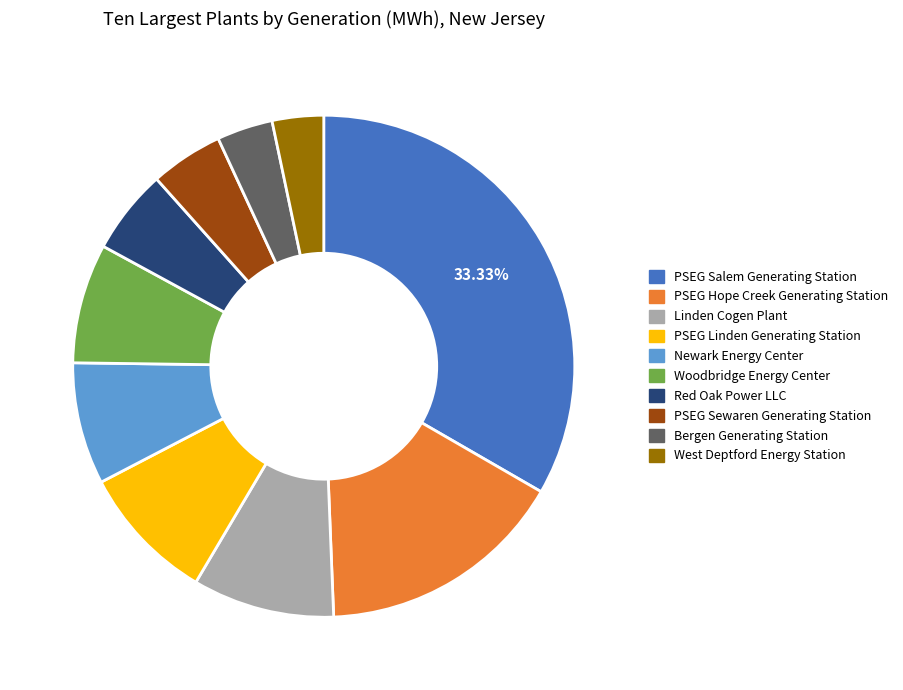

To the nearest percent, what is the difference between the Newark Energy Center and PSEG Salem Generating Station slice percentages?

25%